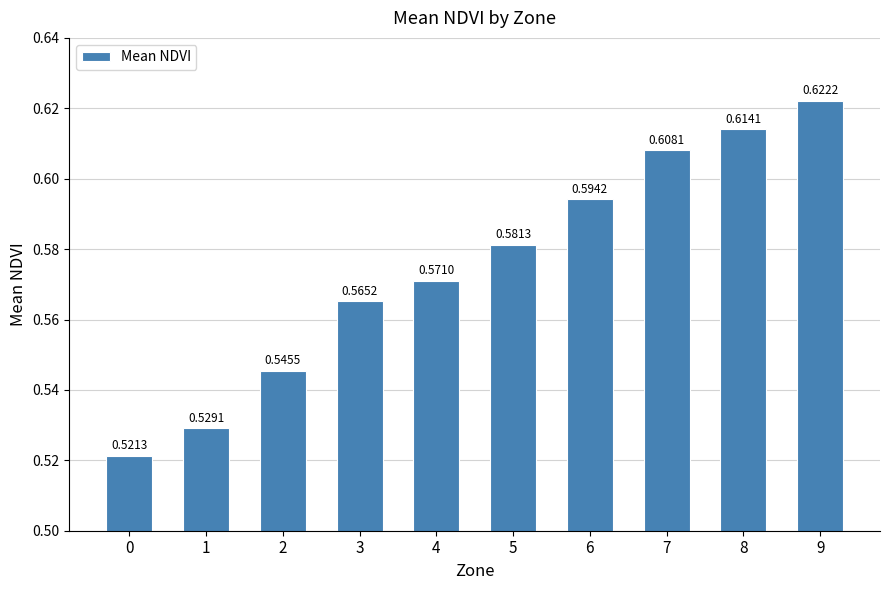

List the labels in order of value, largest first.

9, 8, 7, 6, 5, 4, 3, 2, 1, 0